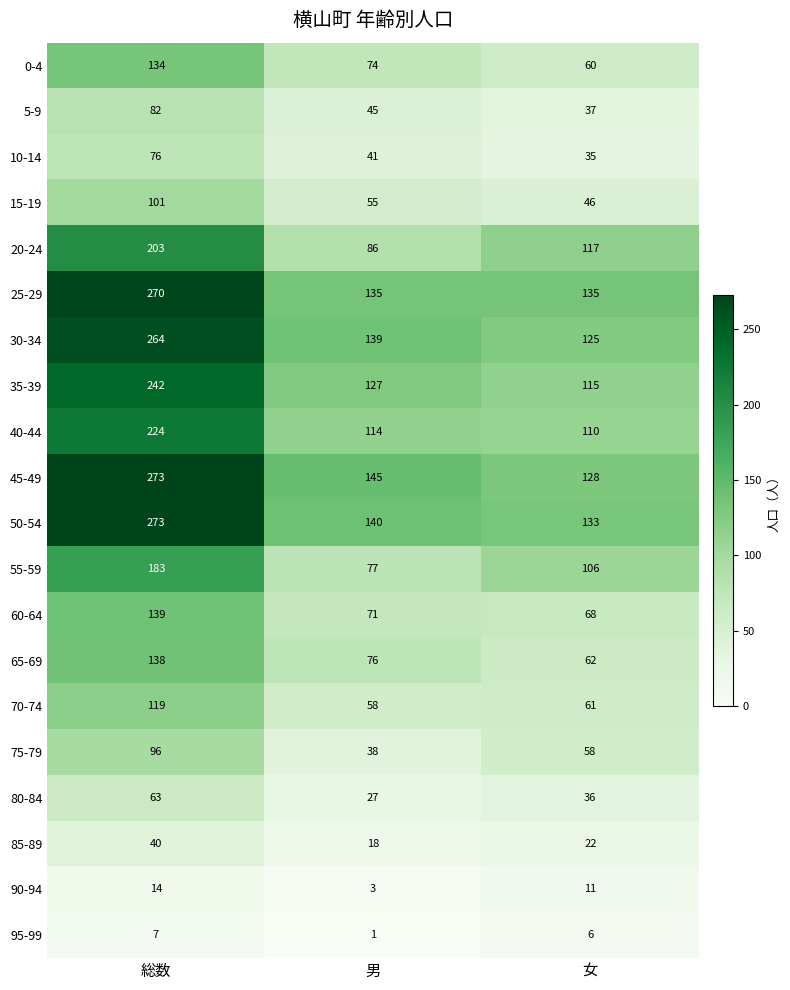

Rank the series at 女 from highest to lowest value.

25-29, 50-54, 45-49, 30-34, 20-24, 35-39, 40-44, 55-59, 60-64, 65-69, 70-74, 0-4, 75-79, 15-19, 5-9, 80-84, 10-14, 85-89, 90-94, 95-99